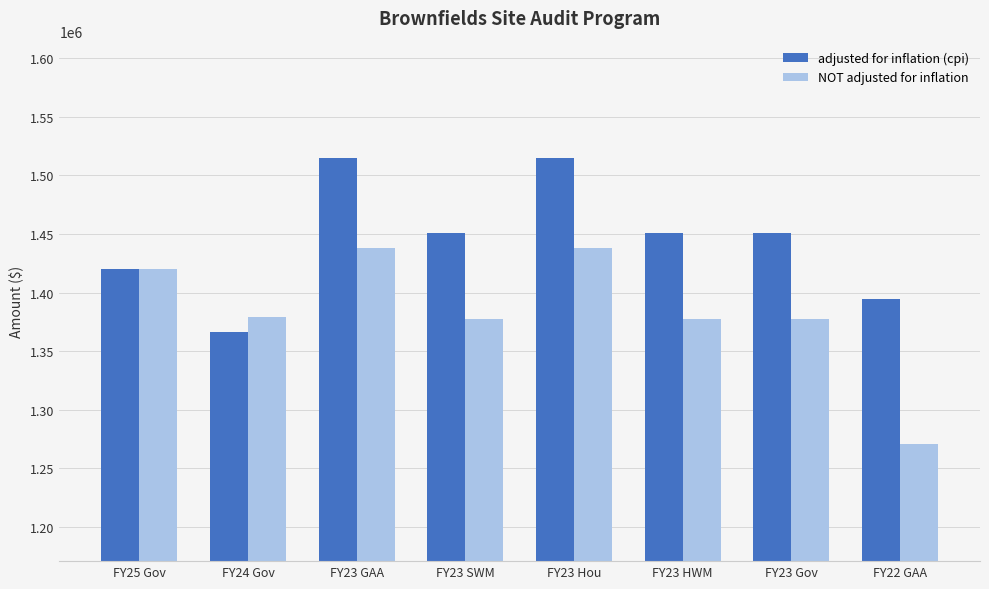

True or false: NOT adjusted for inflation has a value of 1377789 at FY23 HWM.

True